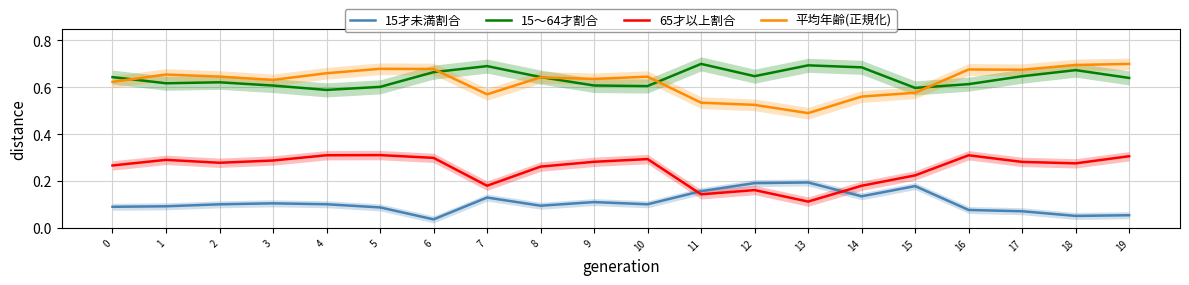

How many times do 15〜64才割合 and 平均年齢(正規化) cross each other?

5